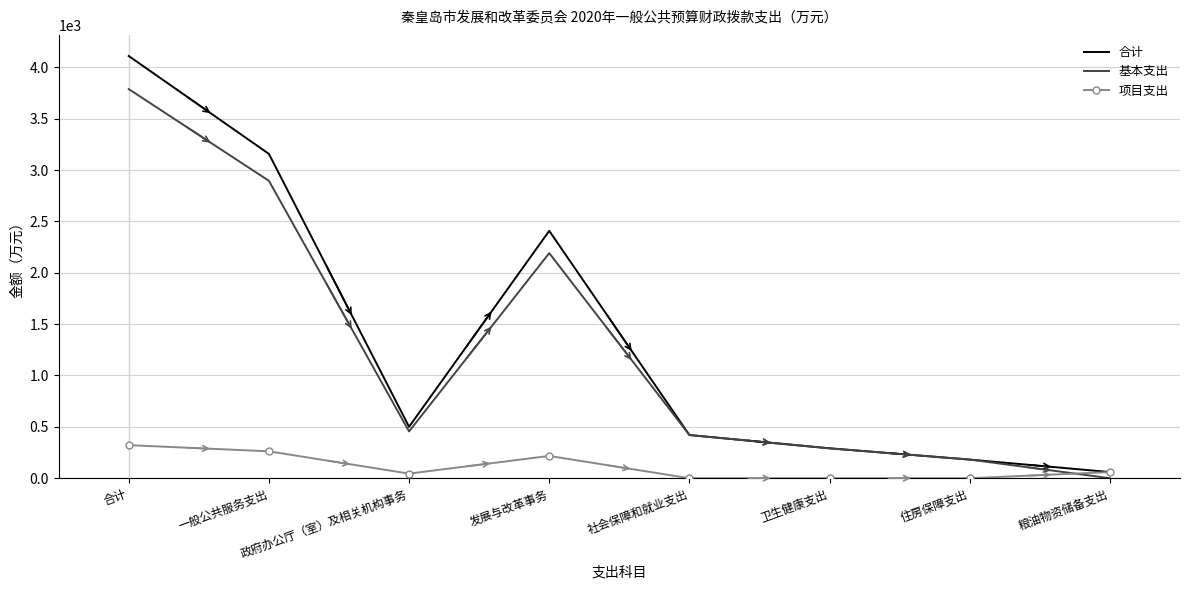

Which series has the widest spread of values?

合计